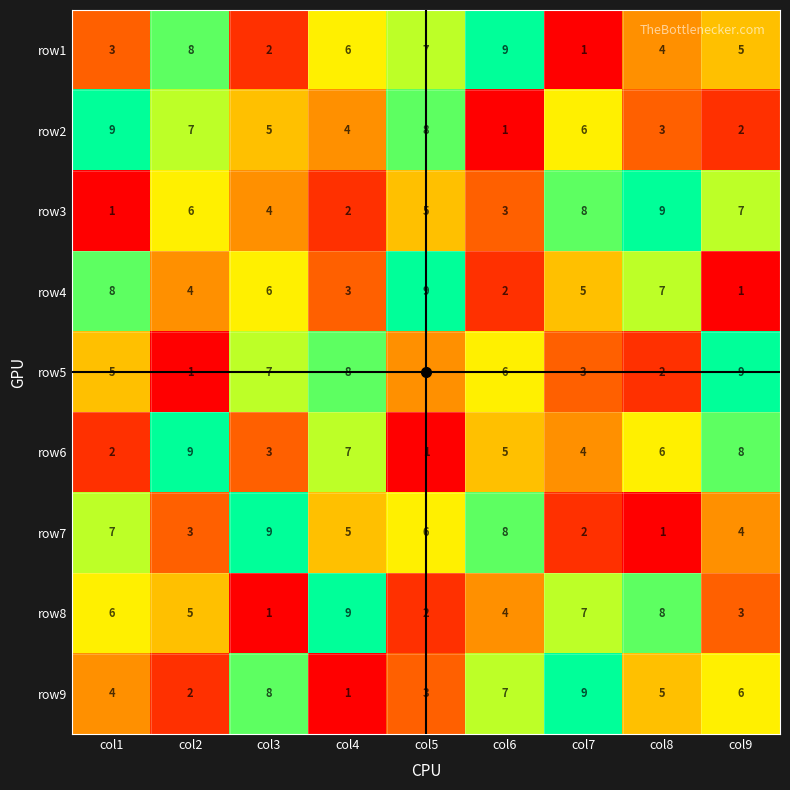

Which category has the lowest value in the row3 series?

col1